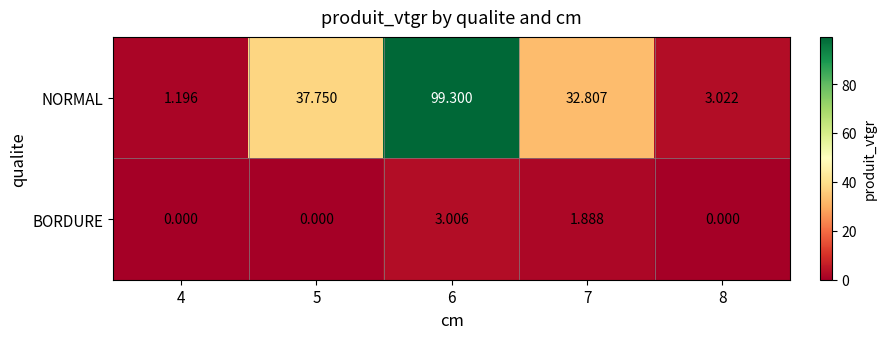

Rank the series by their maximum value, from lowest to highest.

BORDURE, NORMAL